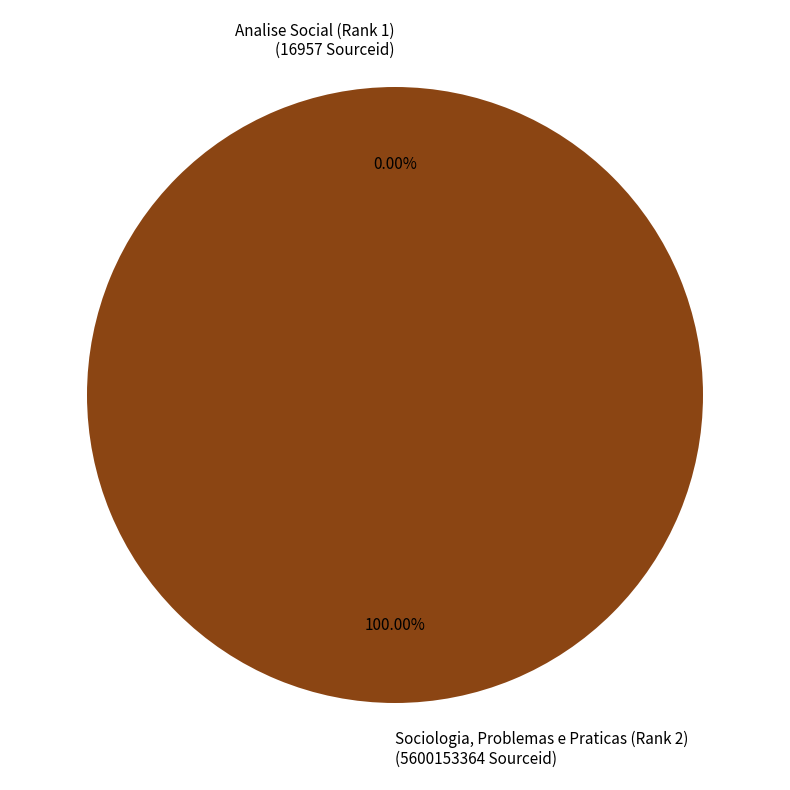

Is Sociologia, Problemas e Praticas (Rank 2) (5600153364 Sourceid) the majority of the pie?

Yes